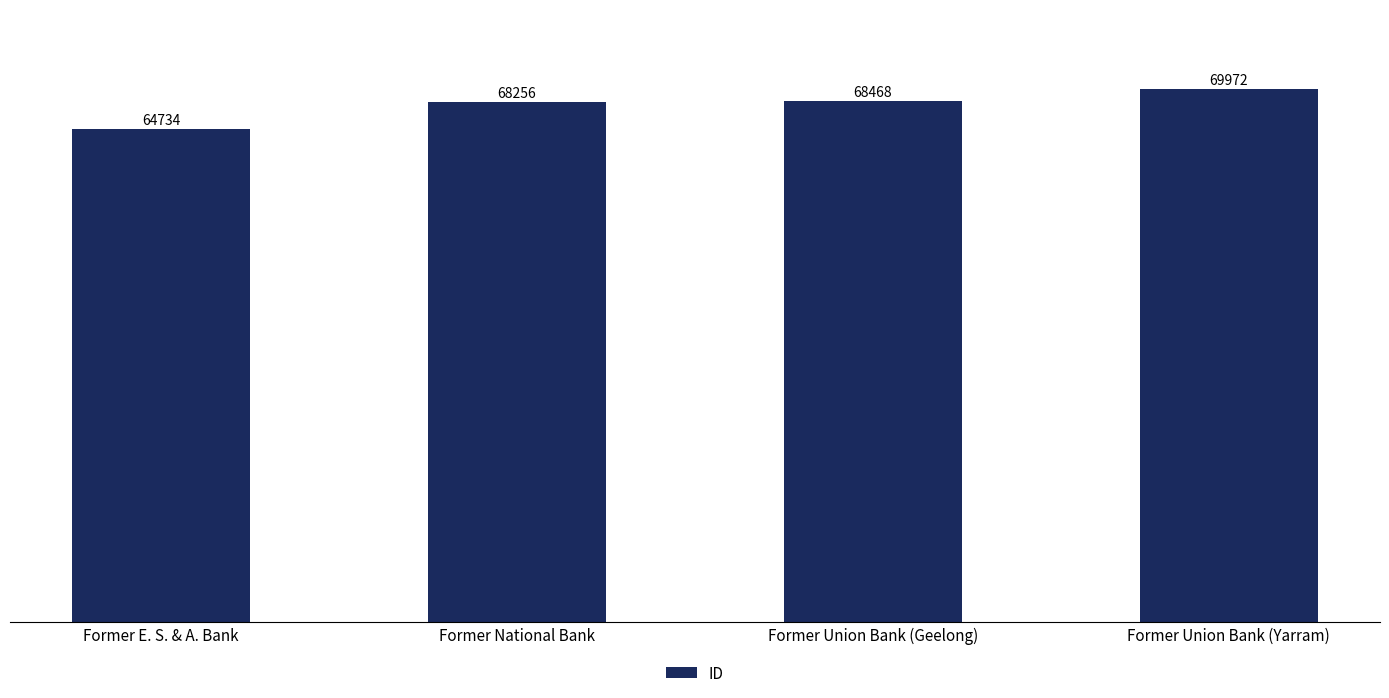

True or false: the data shows 112224 at Former National Bank.

False